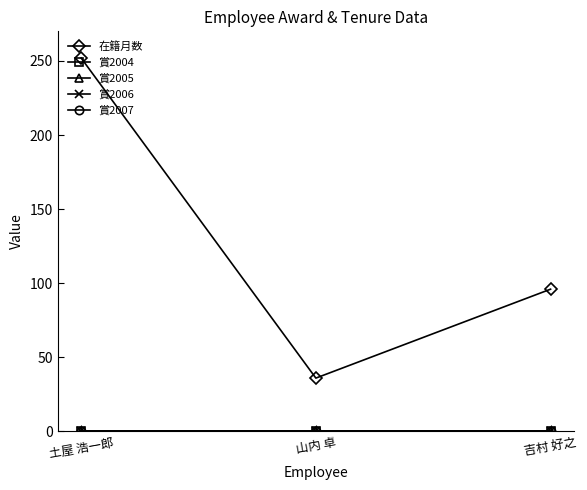

At which label does 賞2005 reach its minimum?

土屋 浩一郎